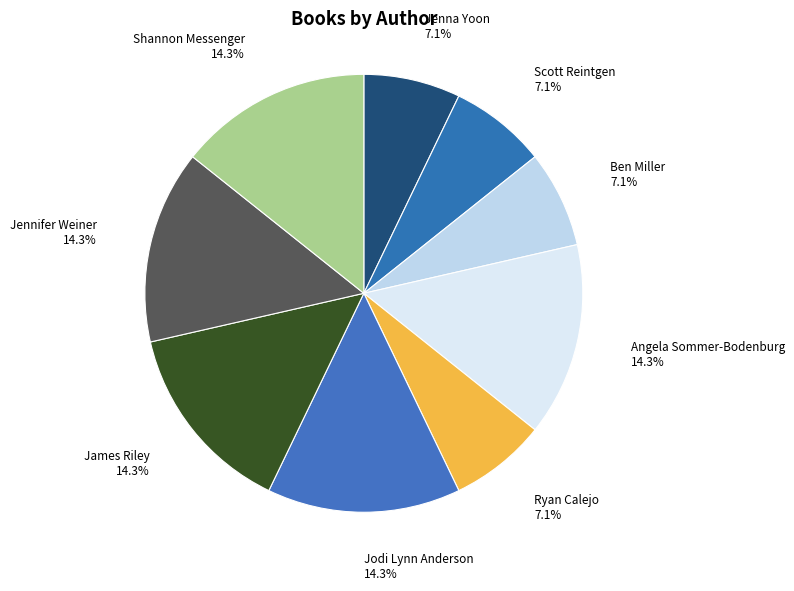

Is there a majority slice in this chart?

No